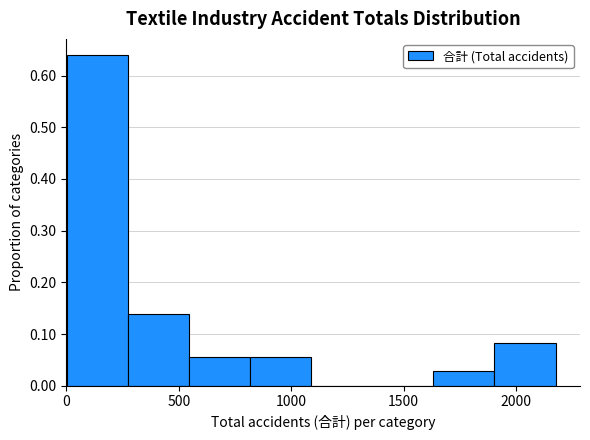

Over which range of the x-axis is the bar tallest?

0 to 250